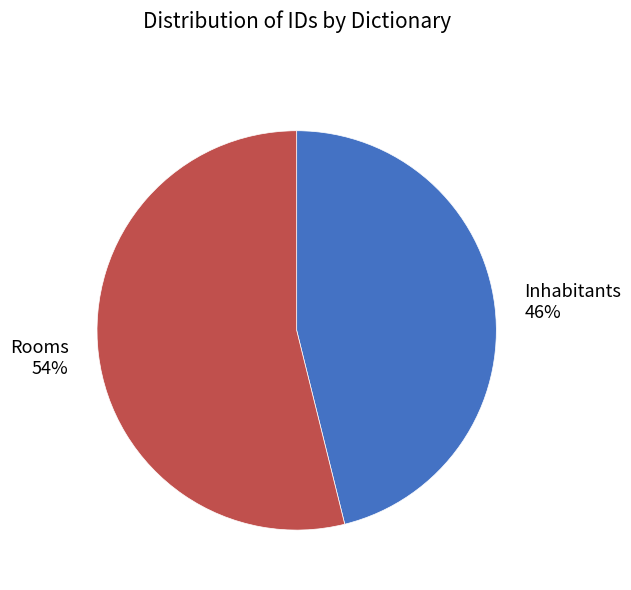

Is there a majority slice in this chart?

Yes